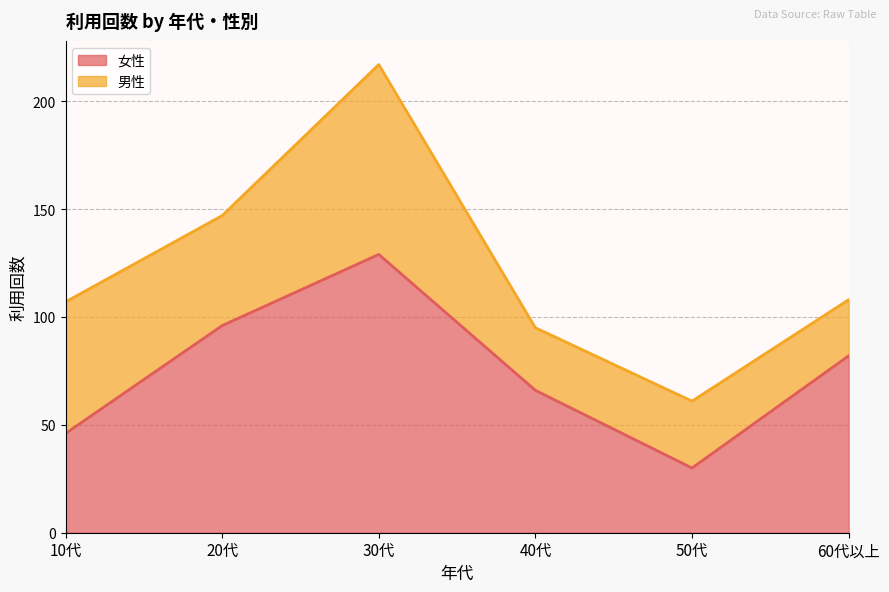

Which label corresponds to the largest value in the chart?

30代